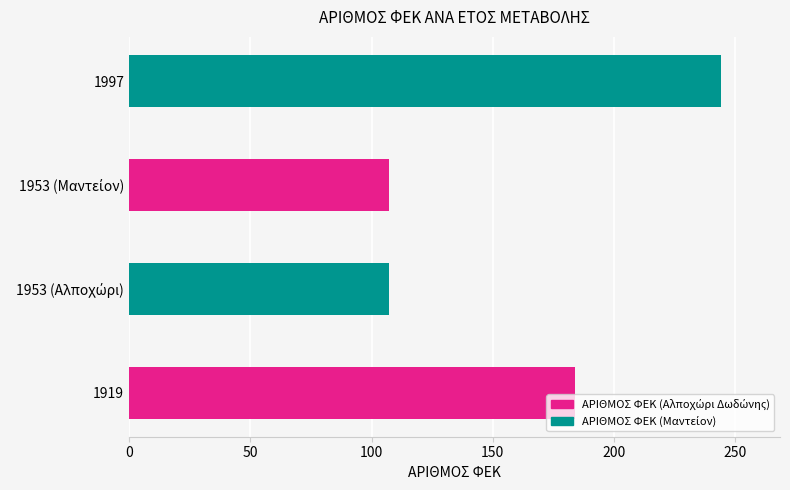

Are the bars grouped side by side (vs. stacked)?

No